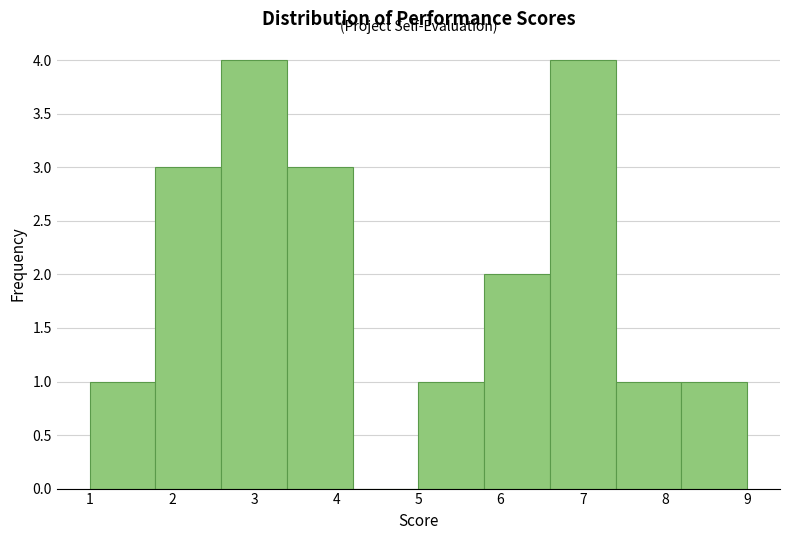

Reading left to right, list every bar in this chart as the range it spans on the x-axis followed by its height. The values are not printed on the chart, so give them approximately, as read against the axis.

1.0 to 1.8: 1
1.8 to 2.6: 3
2.6 to 3.4: 4
3.4 to 4.2: 3
4.2 to 5.0: 0
5.0 to 5.8: 1
5.8 to 6.6: 2
6.6 to 7.4: 4
7.4 to 8.2: 1
8.2 to 9.0: 1